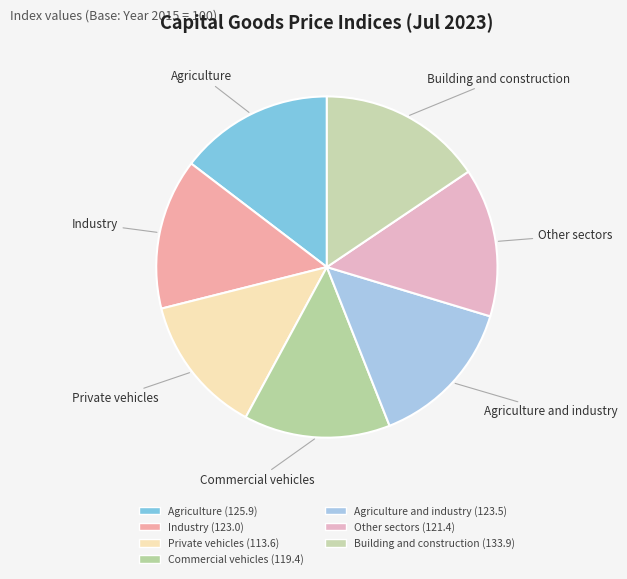

Is the sum of Commercial vehicles and Industry greater than half?

No